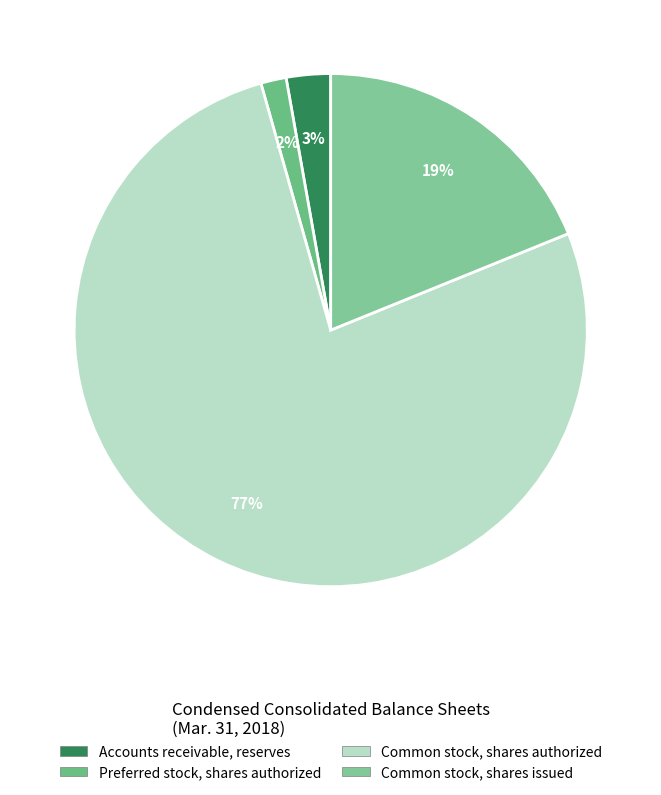

What is the change in value from Preferred stock, shares authorized to Common stock, shares authorized?

+58750